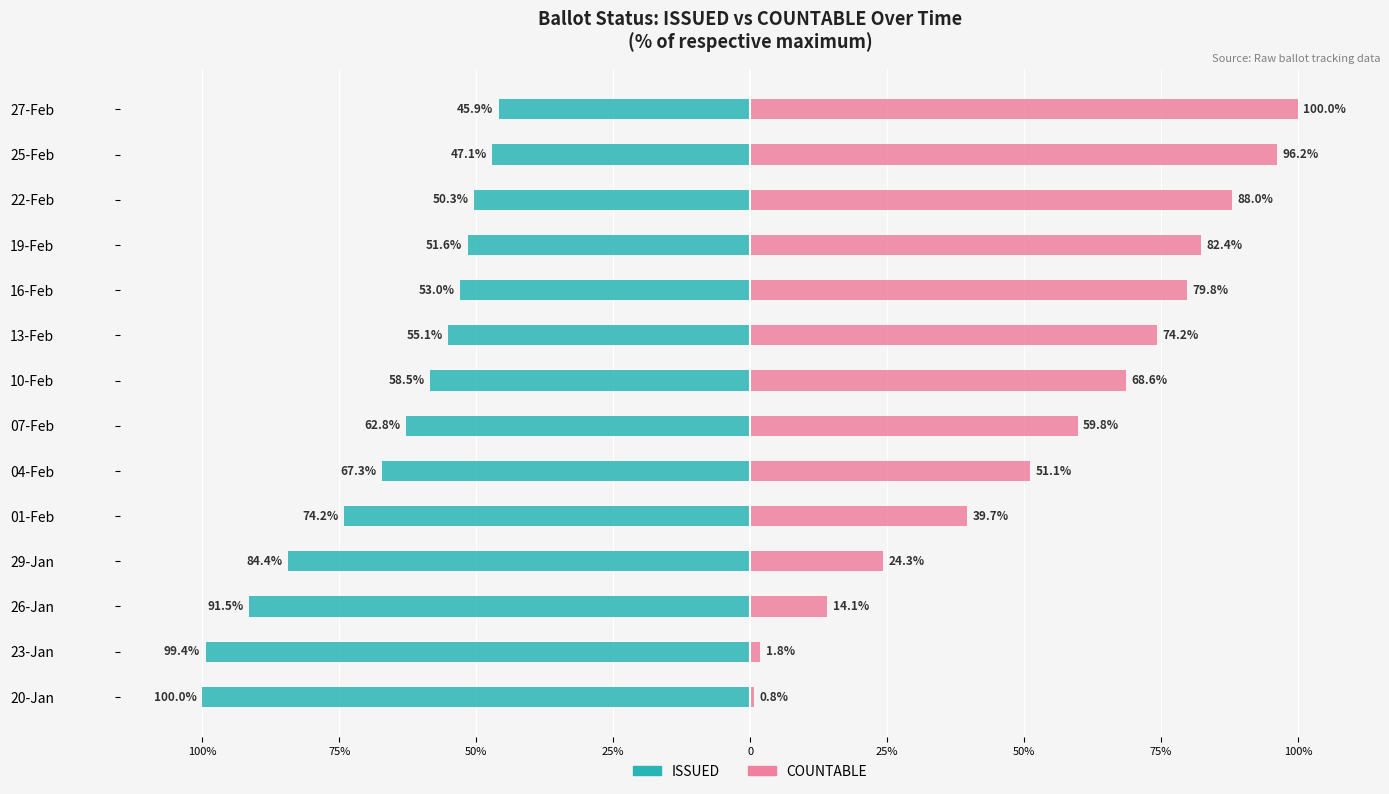

Reading left to right, transcribe all the data shown in this chart.

ISSUED: -100.0	-99.4	-91.5	-84.4	-74.2	-67.3	-62.8	-58.5	-55.1	-53.0	-51.6	-50.3	-47.1	-45.9
COUNTABLE: 0.8	1.8	14.1	24.3	39.7	51.1	59.8	68.6	74.2	79.8	82.4	88.0	96.2	100.0